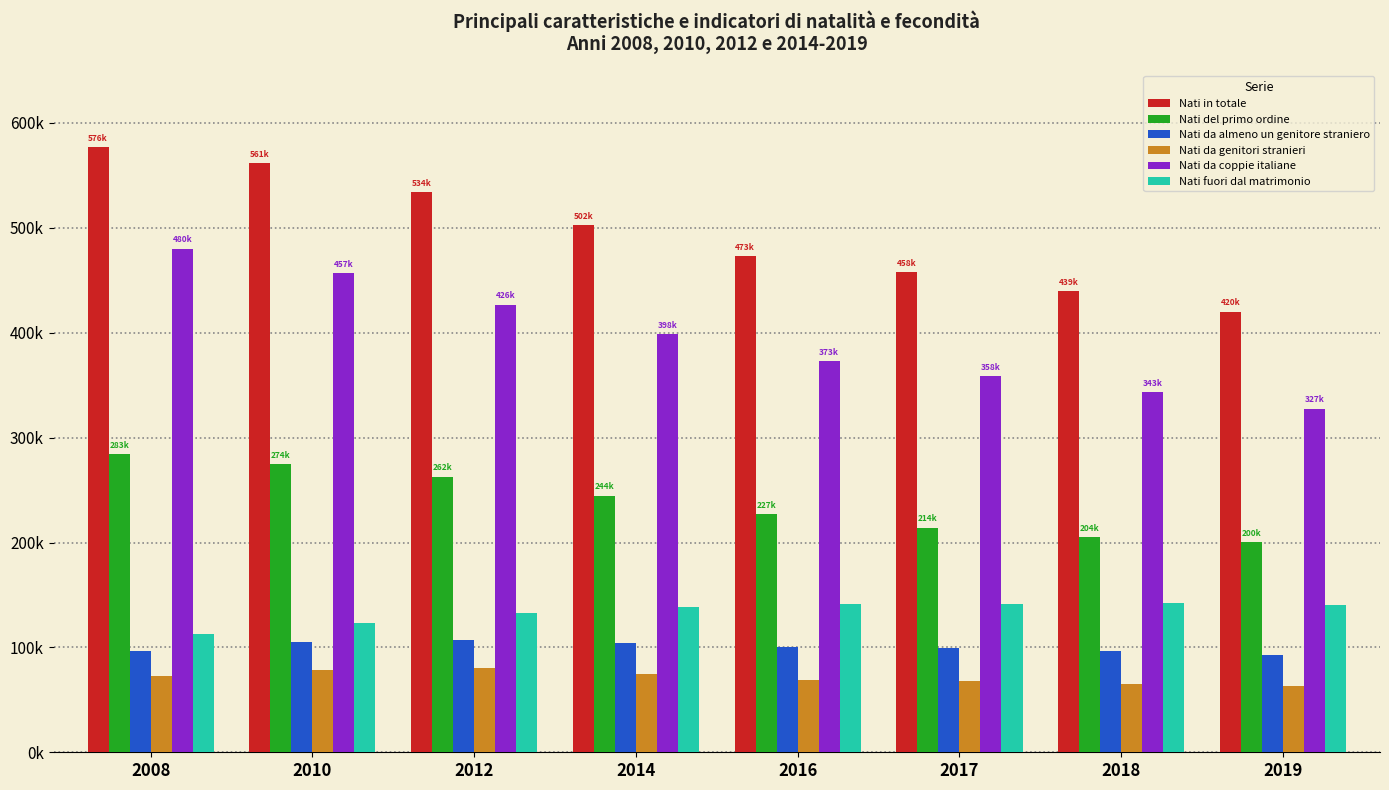

Does the chart contain stacked bars?

No